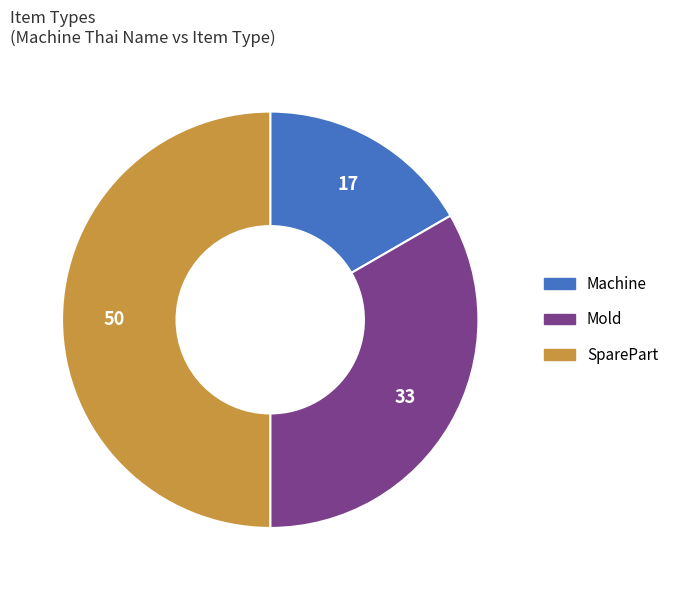

True or false: อะไหล่ accounts for 39% of the total.

False